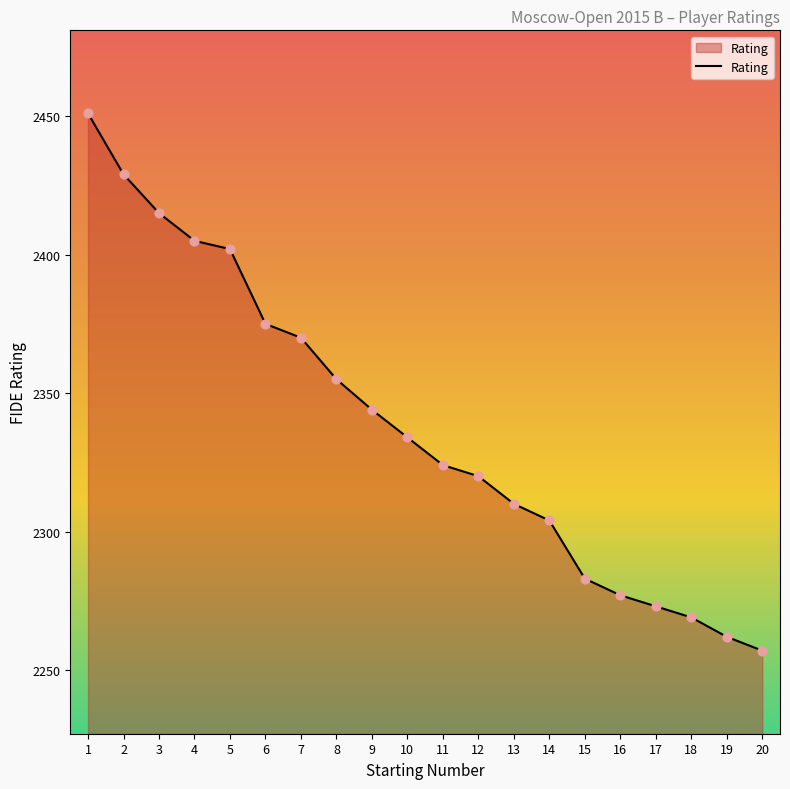

What is the ratio of the value at 15 to the value at 16?

1.0